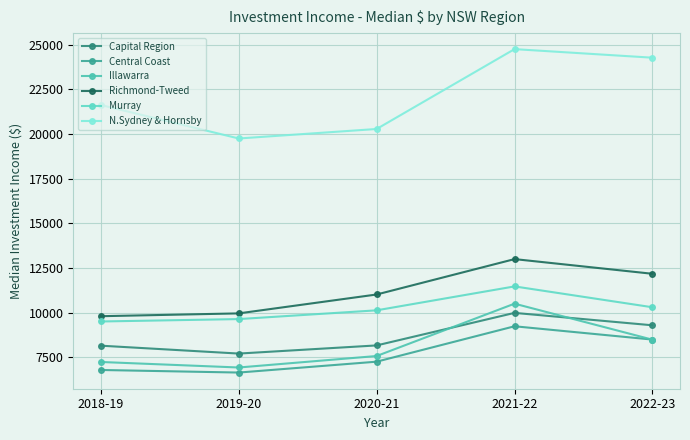

Where does the Illawarra series first go above 7567?

2021-22